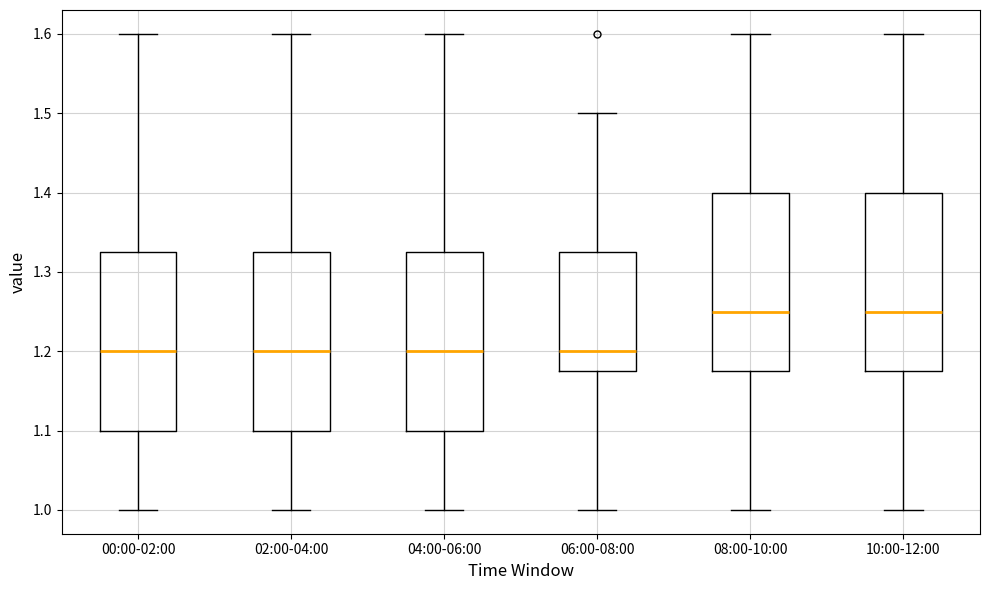

Reading left to right, transcribe this box plot: for each box, give where its median line is, the range the box spans, and where its two whiskers end, as read against the y-axis. The values are not printed on the chart, so give them approximately, as read against the axis.

00:00-02:00: median 1.20, box 1.10 to 1.33, whiskers 1.00 to 1.60
02:00-04:00: median 1.20, box 1.10 to 1.33, whiskers 1.00 to 1.60
04:00-06:00: median 1.20, box 1.10 to 1.33, whiskers 1.00 to 1.60
06:00-08:00: median 1.20, box 1.18 to 1.33, whiskers 1.00 to 1.50
08:00-10:00: median 1.25, box 1.18 to 1.40, whiskers 1.00 to 1.60
10:00-12:00: median 1.25, box 1.18 to 1.40, whiskers 1.00 to 1.60